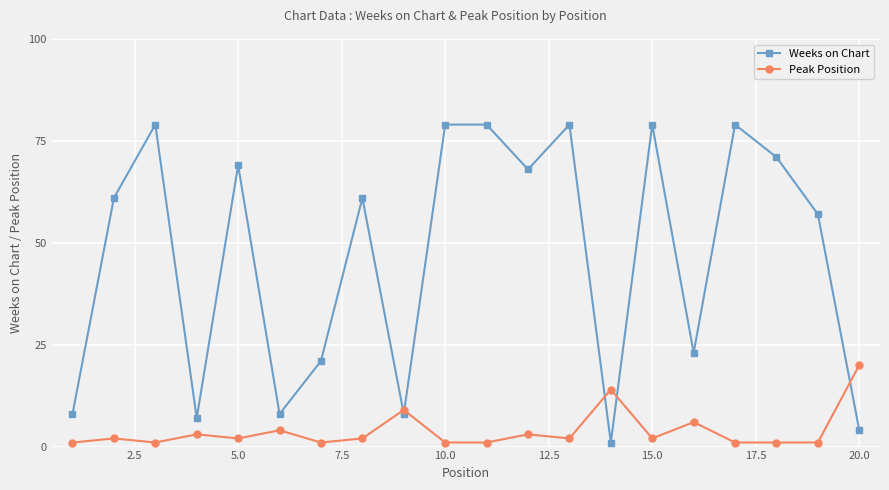

Which series ends up on top after the final intersection of Peak Position and Weeks on Chart?

Peak Position